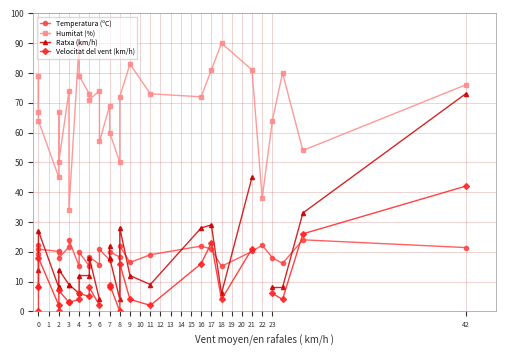

List the series in order of their peak value, lowest first.

Temperatura (ºC), Velocitat del vent (km/h), Ratxa (km/h), Humitat (%)